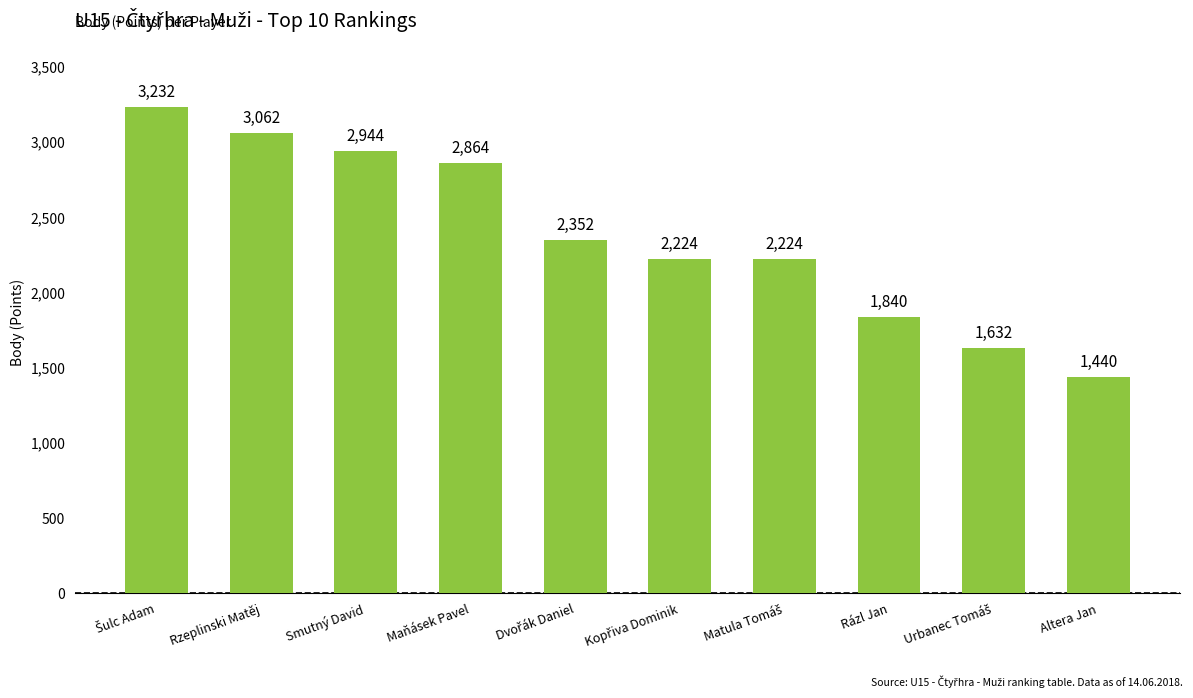

What is the value of the 9th bar from the left?

1632